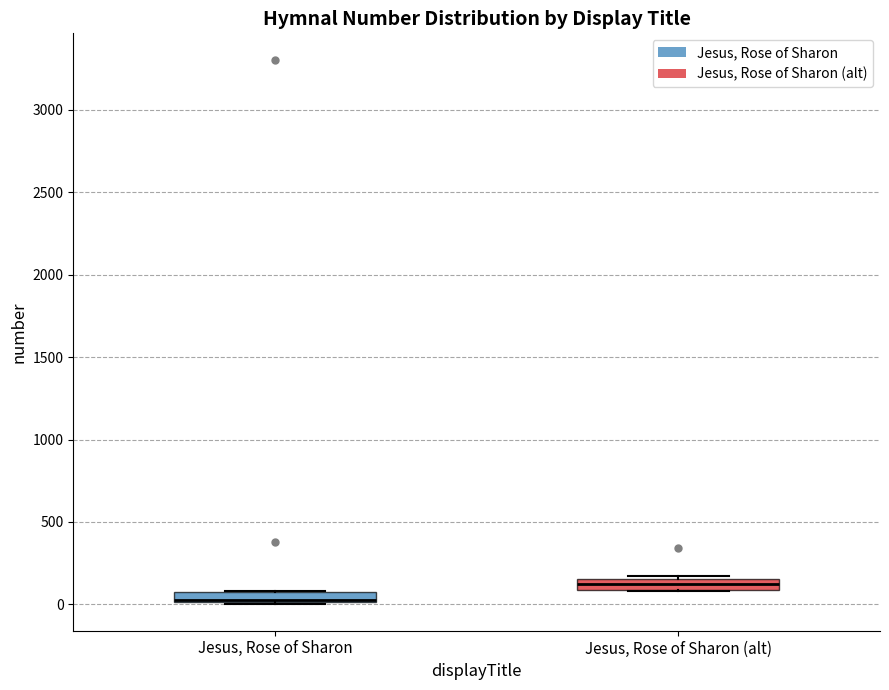

Where is the upper edge of the box for Jesus, Rose of Sharon on the y-axis? The values are not printed on the chart, so give them approximately, as read against the axis.

100